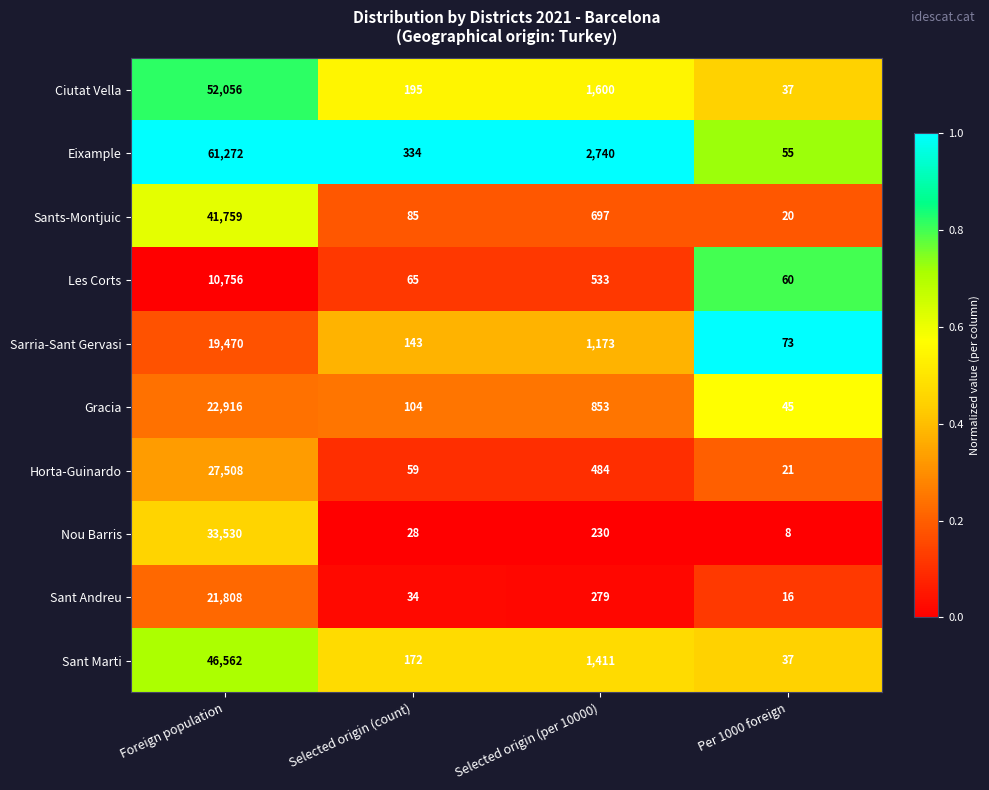

What is the spread (max minus min) of values at Selected origin (count)?

306